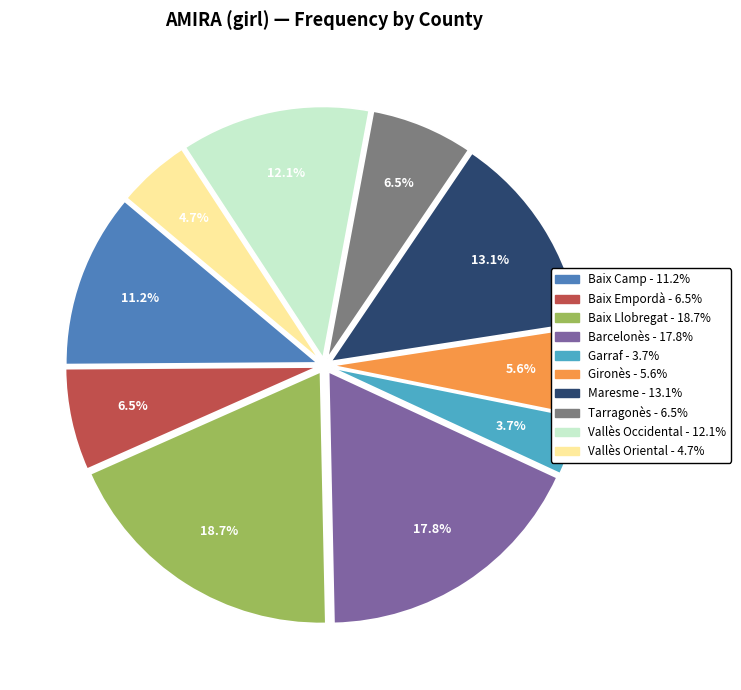

How many slices are in this pie chart?

10